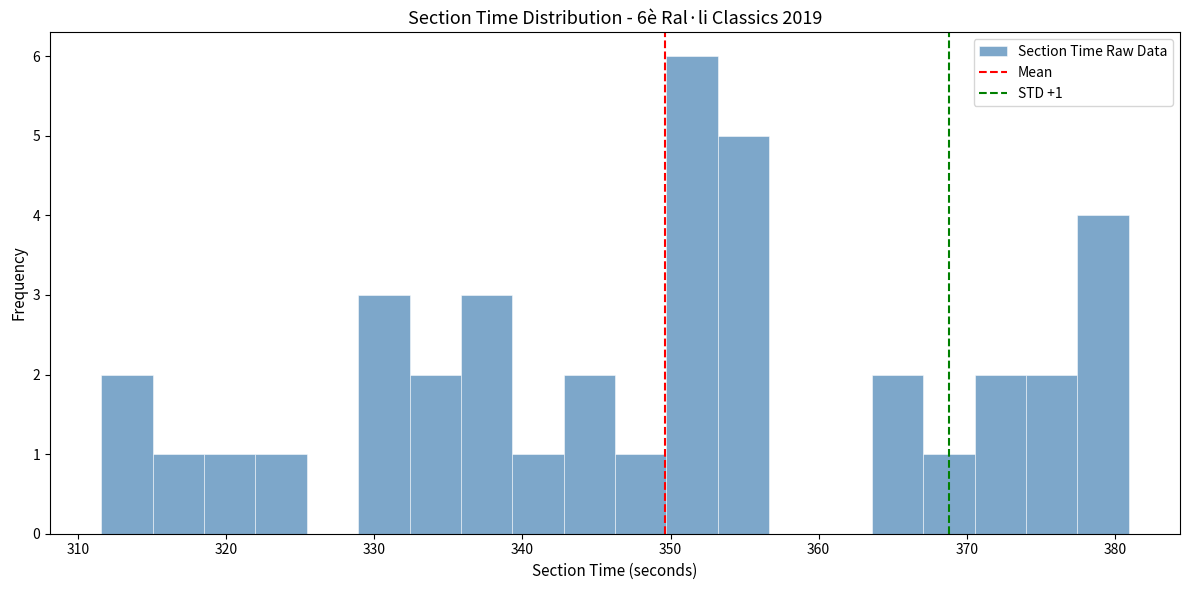

Around what value on the x-axis is the tallest bar? Give the approximate position of its centre, as read against the axis.

351